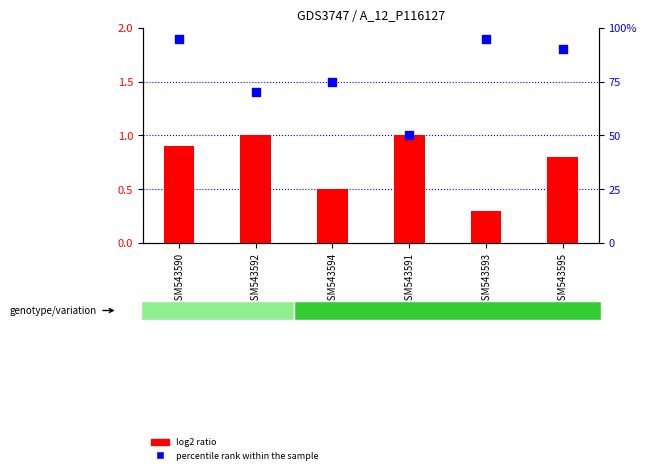

Which series contains the lowest Y value?

log2 ratio